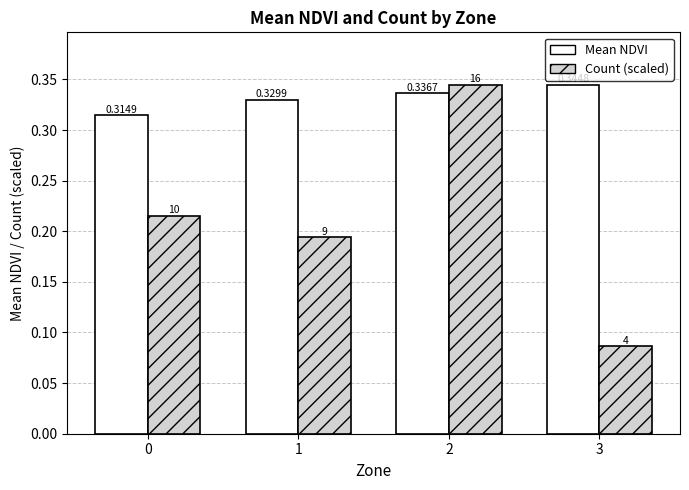

At 1, list the series in order from smallest to largest.

Count (scaled), Mean NDVI